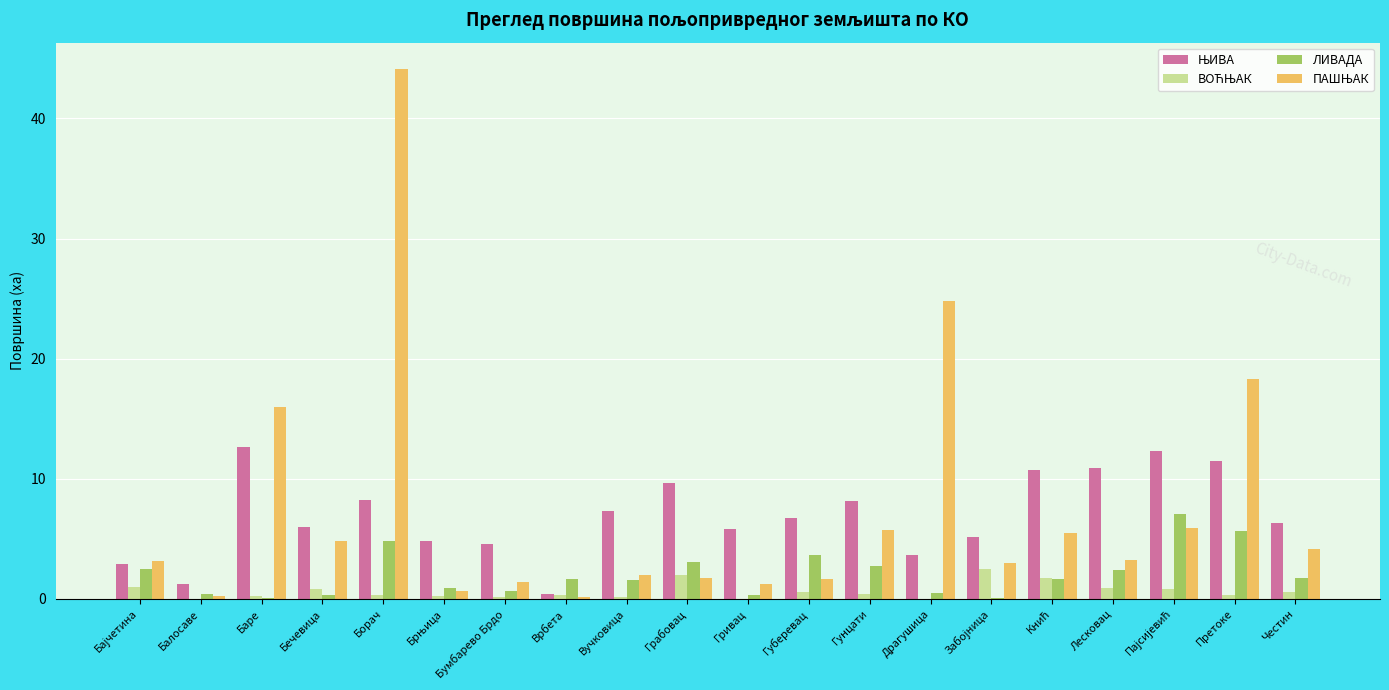

What is the sum of all ЛИВАДА values?

42.0